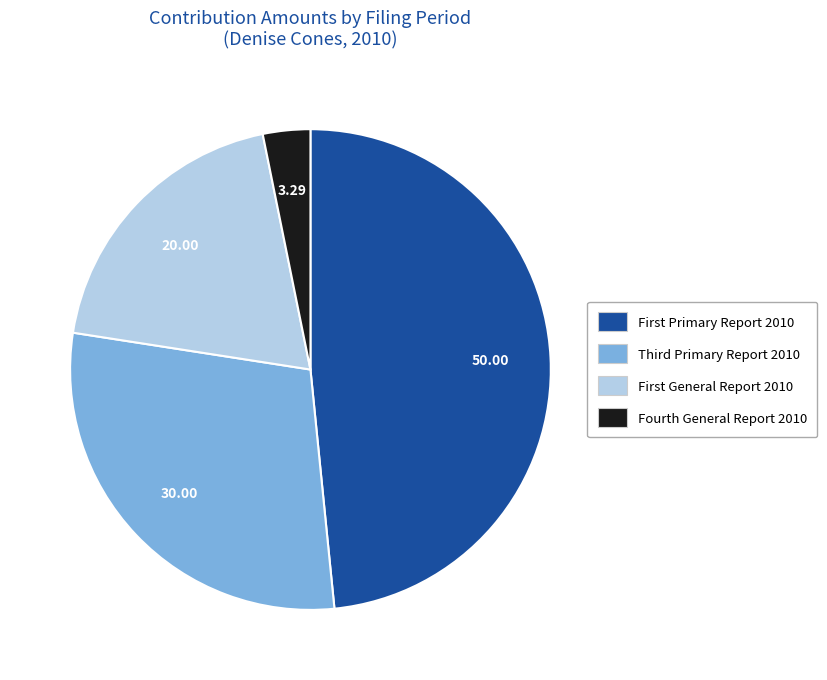

Count the number of slices in the pie.

4